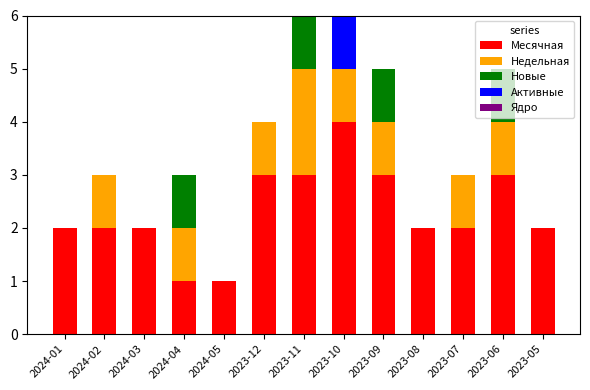

At which label does Месячная reach its peak?

2023-10